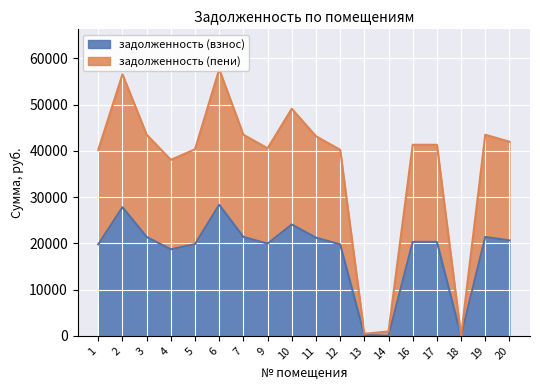

Which series changed the most between 6 and 19?

задолженность (пени)